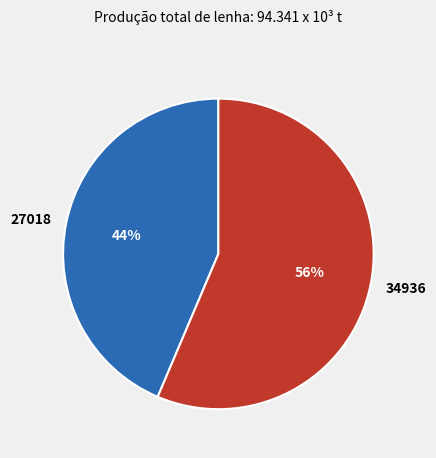

Between 27018 and 34936, which is larger?

34936